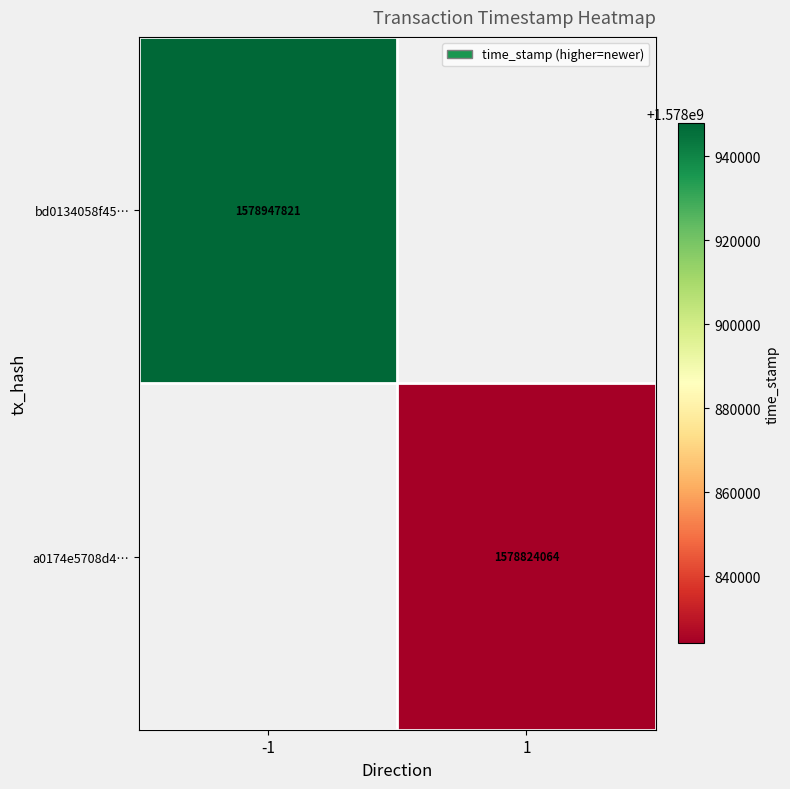

True or false: bd0134058f45… has a value of 1578947821 at -1.

True